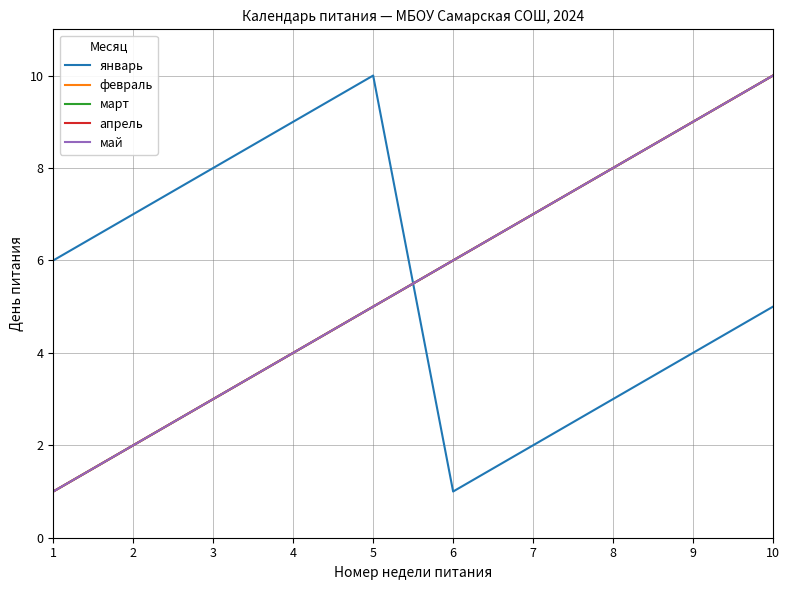

Does the chart display data point markers on the line(s)?

No